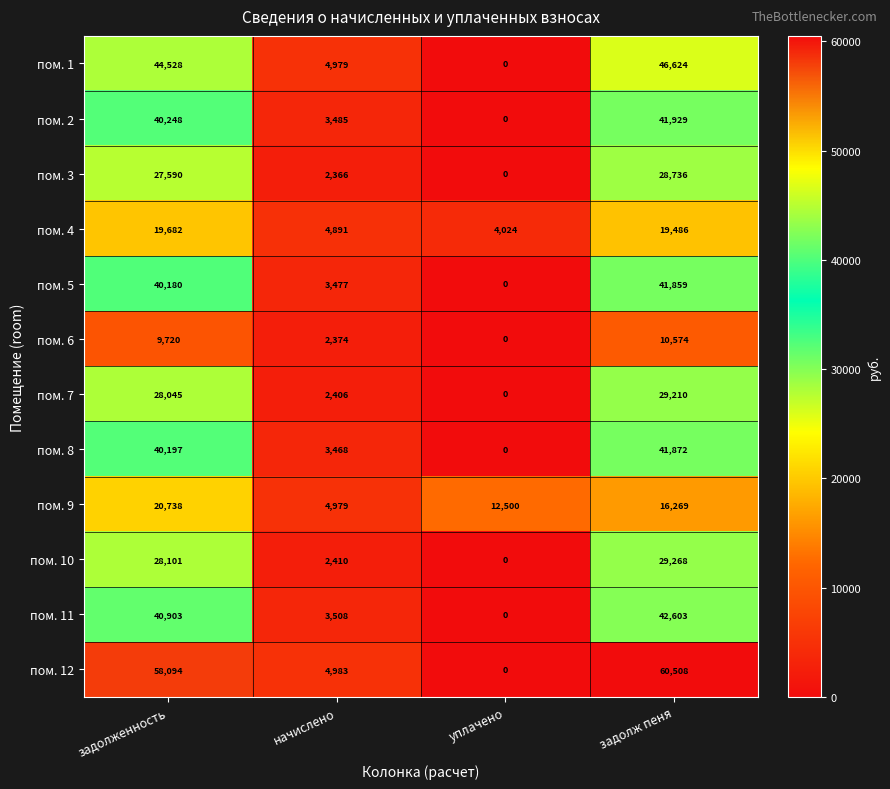

Which category has the highest value across all series?

задолж пеня